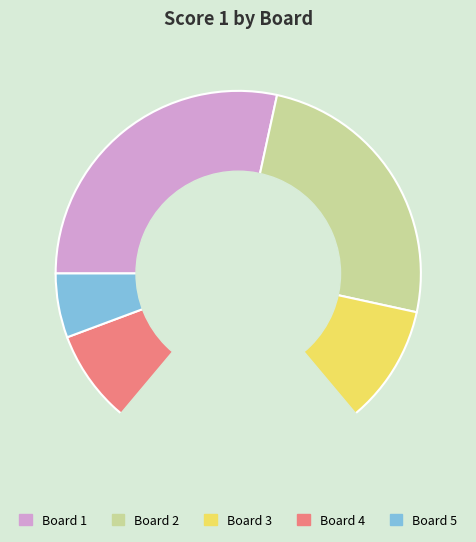

Between Board 2 and Board 3, which is larger?

Board 2